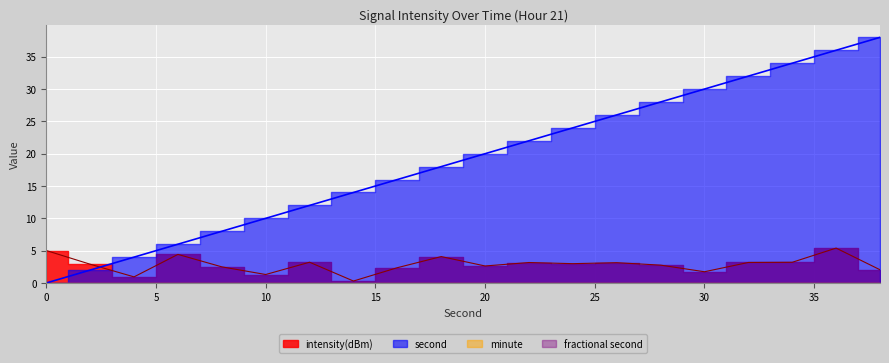

Where do intensity(dBm) and second first cross each other?

2 and 4